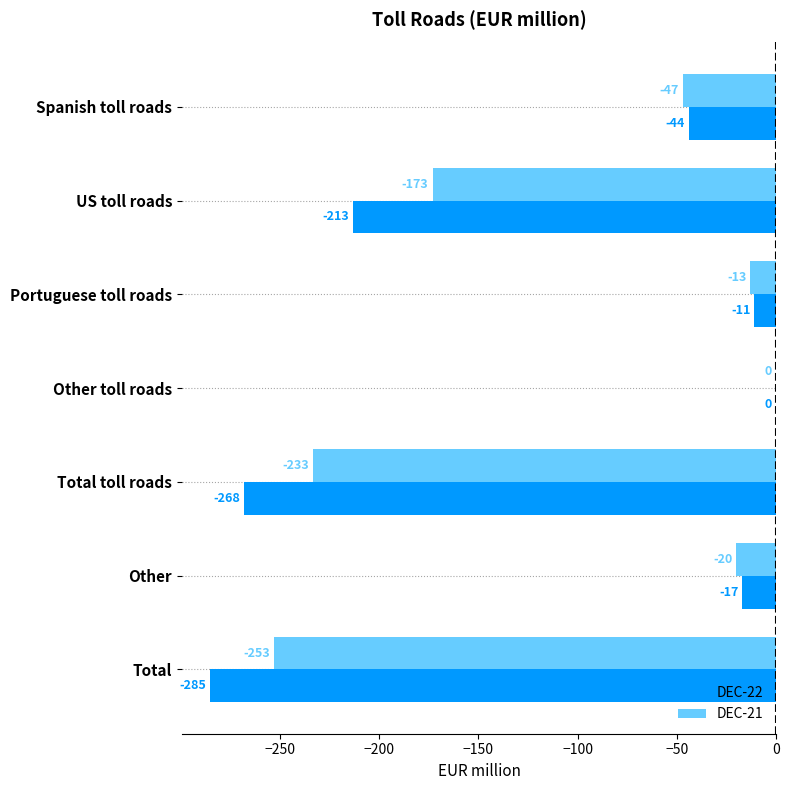

The DEC-22 series shows -402 at Total. True or false?

False